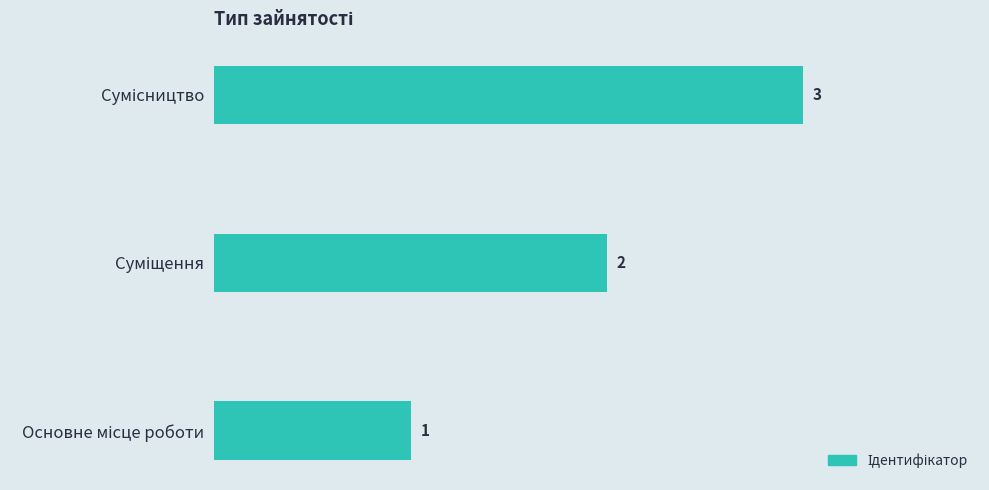

What is the sum of all values?

6